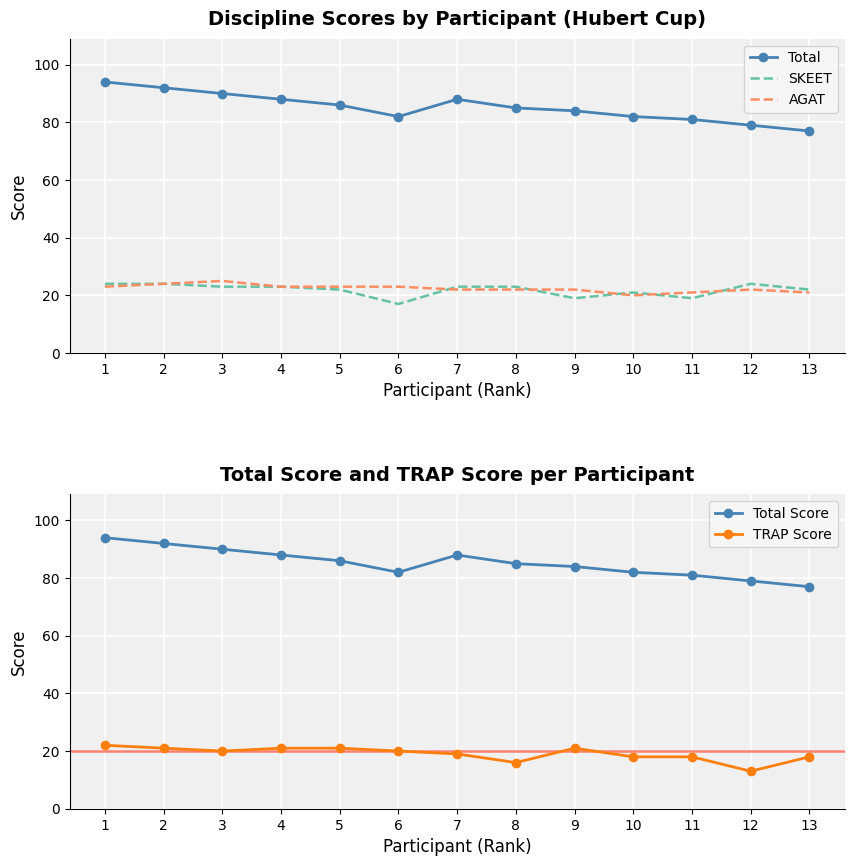

Rank the series by their maximum value, from highest to lowest.

Total, Total Score, AGAT, SKEET, TRAP Score